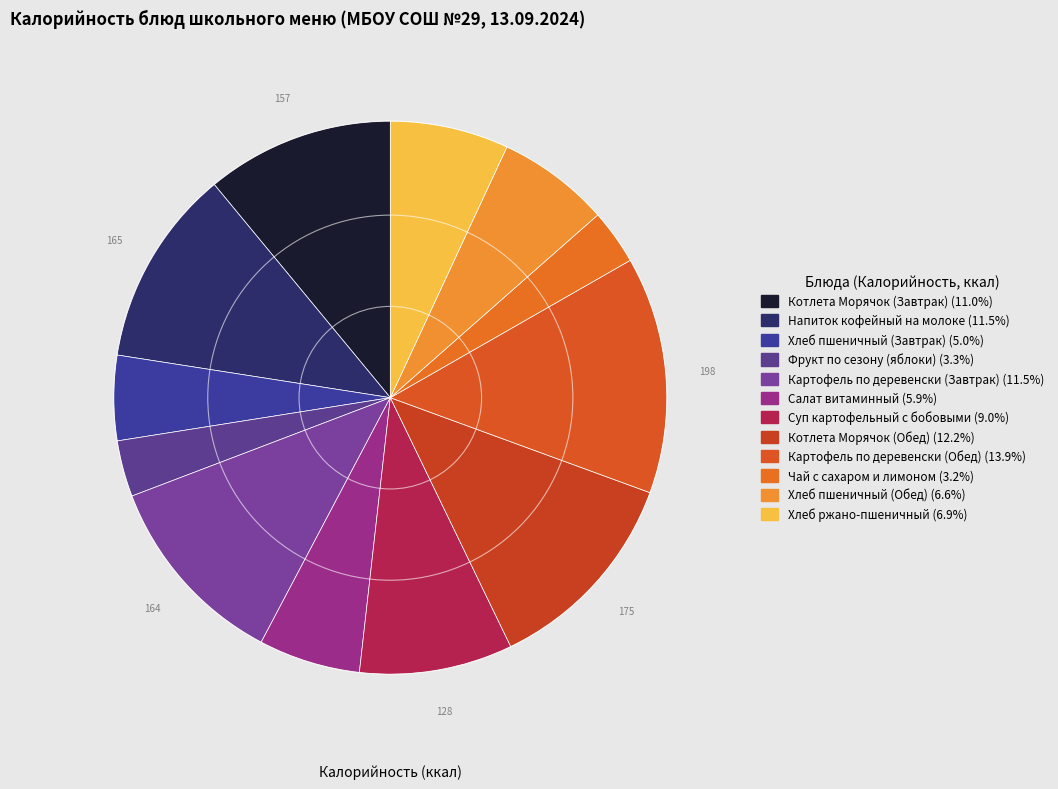

How many segments does this pie chart have?

12